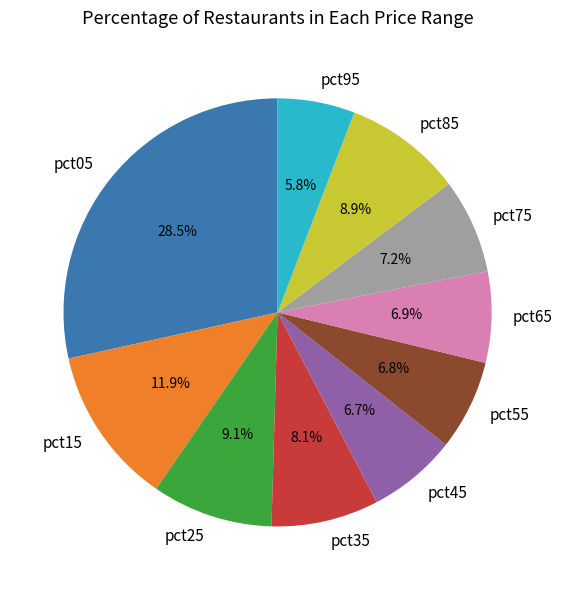

Combined, do pct65 and pct25 account for over 50%?

No